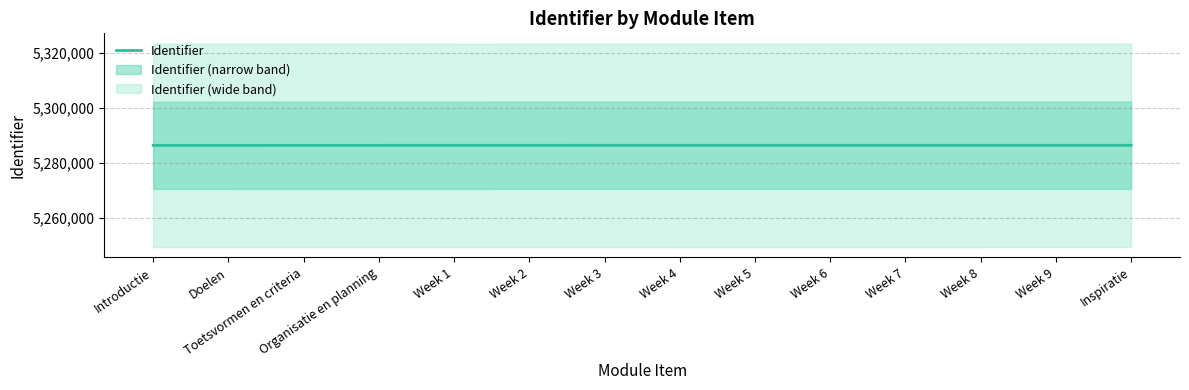

How many lines are shown in the chart?

1